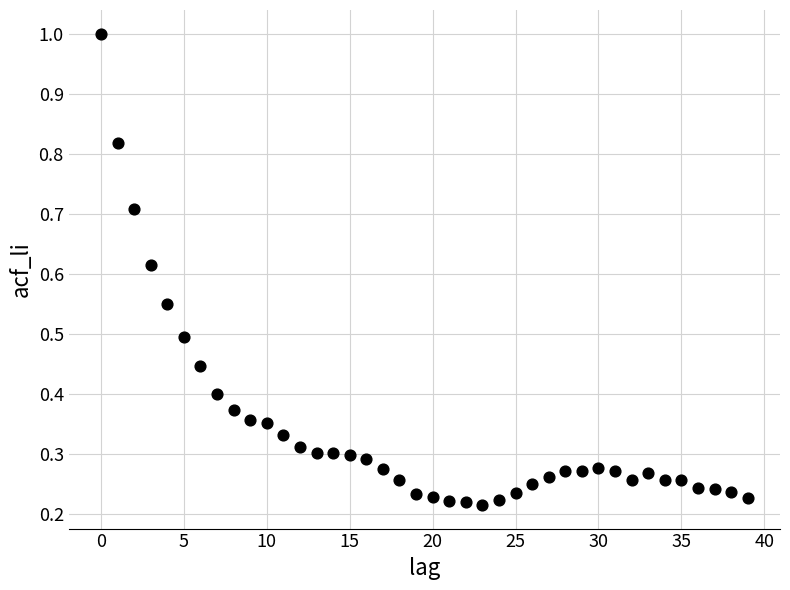

How many data points are displayed?

40